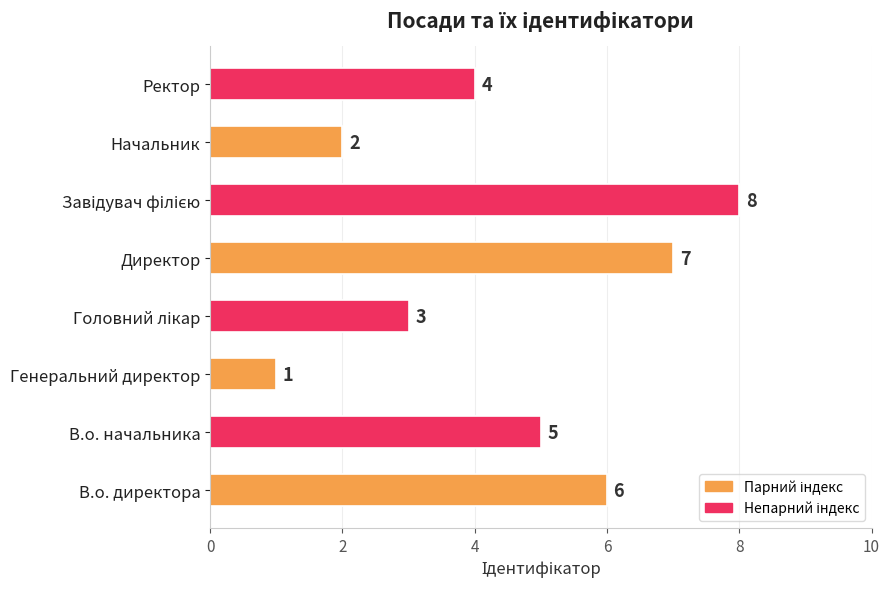

At which category does the chart reach its minimum across all series?

Генеральний директор